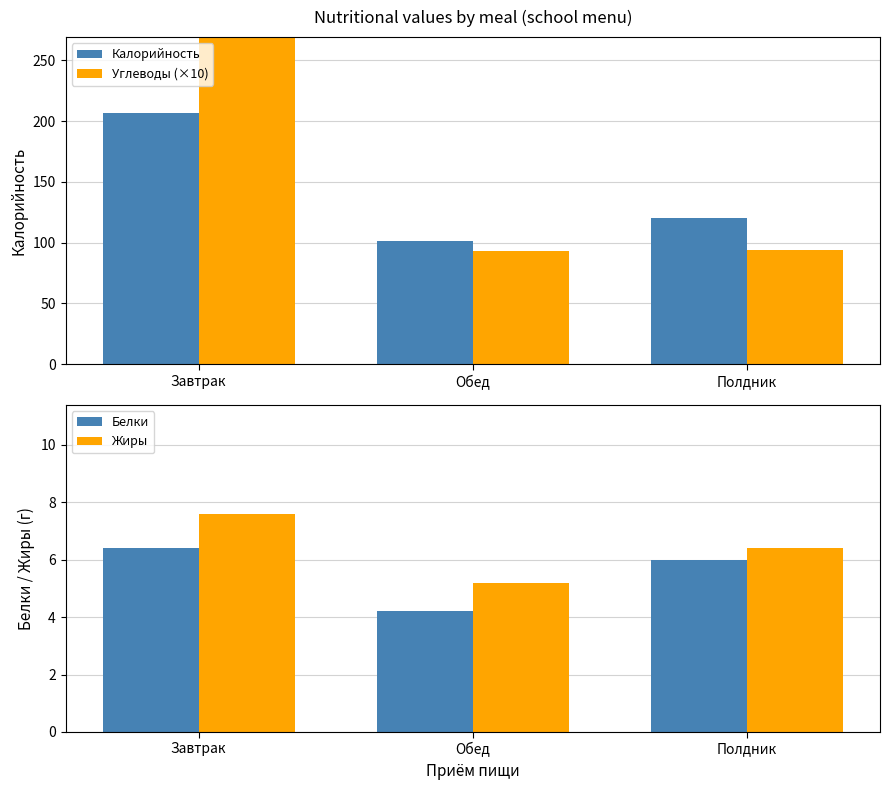

Between Завтрак and Обед, which is larger?

Завтрак